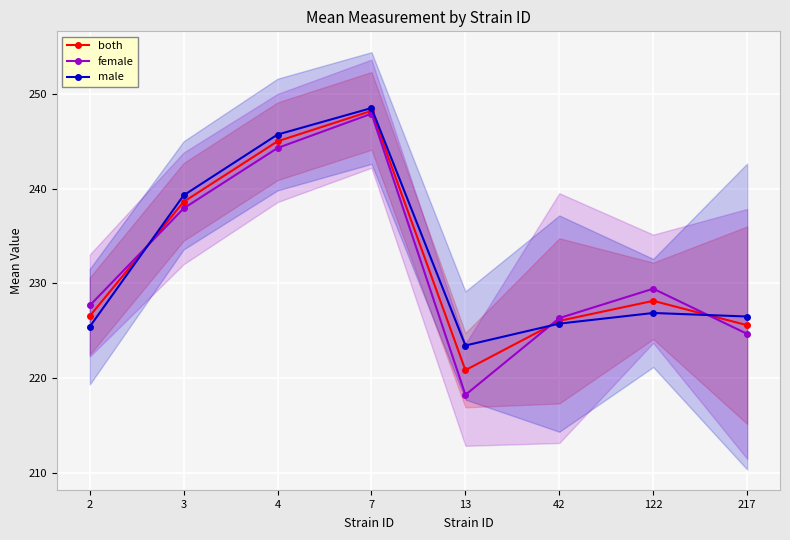

How many interior local valleys does the both series have?

1